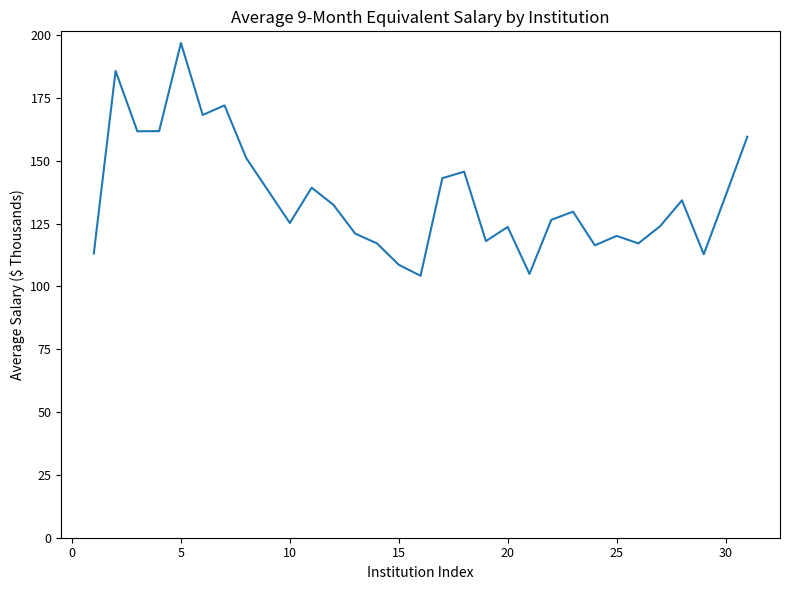

What is the smallest value displayed?

104.2